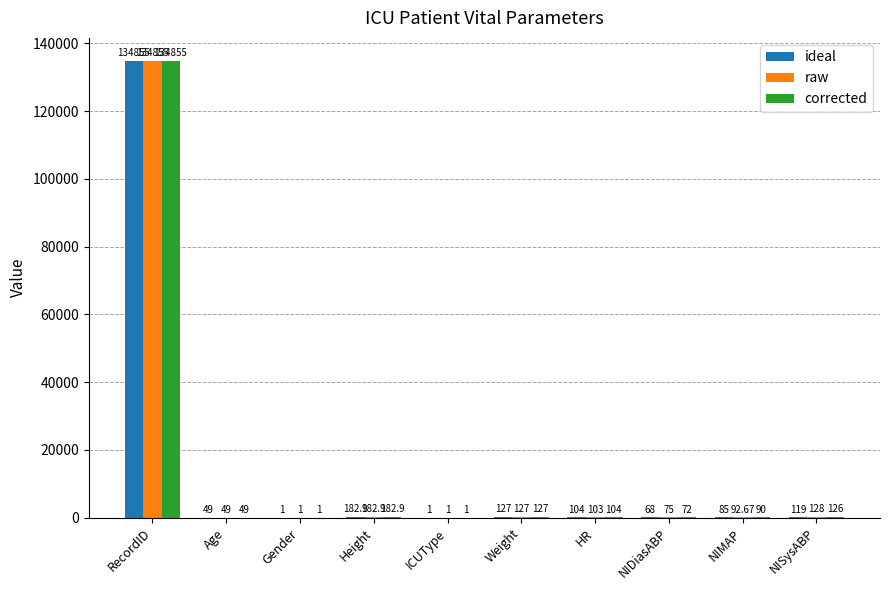

Is the value of raw at ICUType greater than the value of corrected at Age?

No